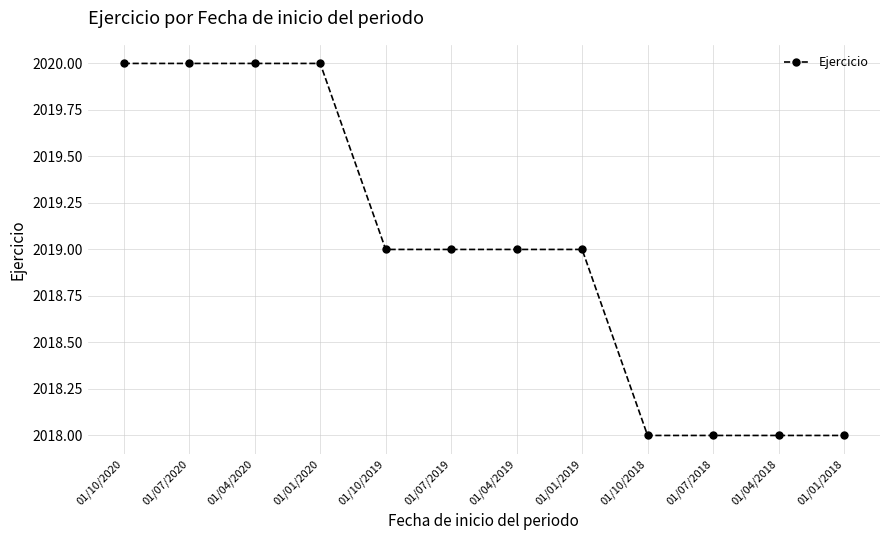

Count the values in the range 2018 to 2020.

12